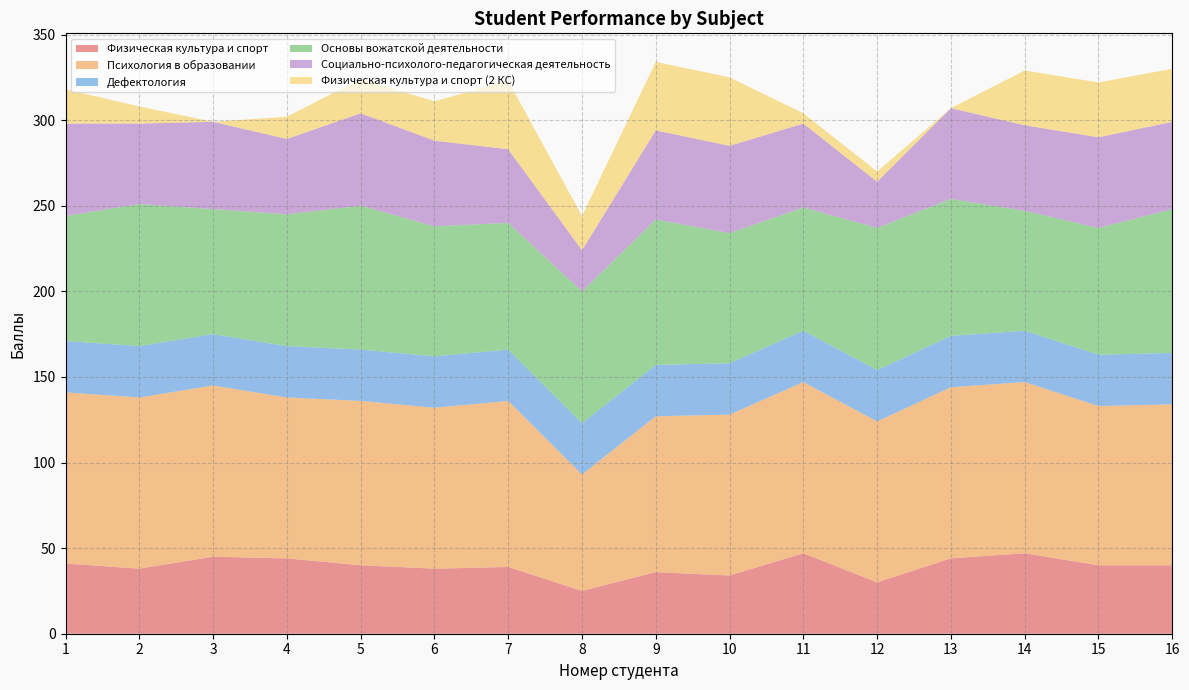

Reading left to right, list all the values displayed in this chart.

Физическая культура и спорт: 41	38	45	44	40	38	39	25	36	34	47	30	44	47	40	40
Психология в образовании: 100	100	100	94	96	94	97	68	91	94	100	94	100	100	93	94
Дефектология: 30	30	30	30	30	30	30	30	30	30	30	30	30	30	30	30
Основы вожатской деятельности: 73	83	73	77	84	76	74	77	85	76	72	83	80	70	74	84
Социально-психолого-педагогическая деятельность: 54	47	51	44	54	50	43	24	52	51	49	27	53	50	53	51
Физическая культура и спорт (2 КС): 20	10	0	13	20	23	40	20	40	40	6	6	0	32	32	31